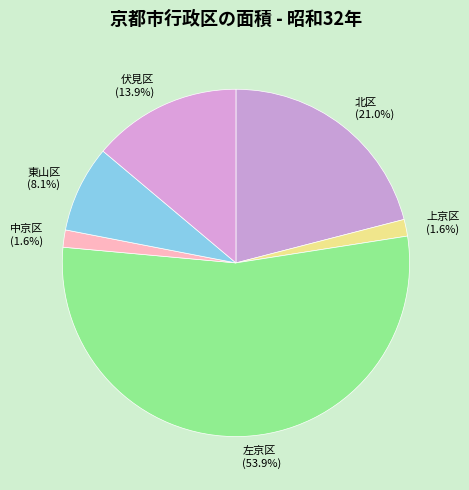

Does any single category account for the majority?

Yes